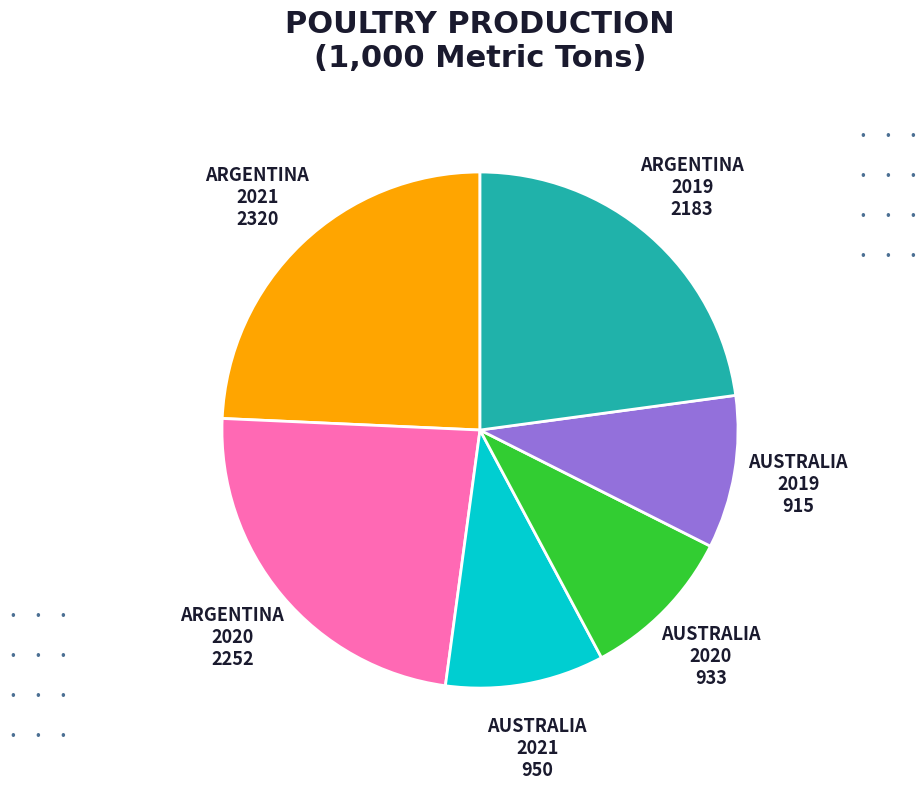

Does any single category account for the majority?

No